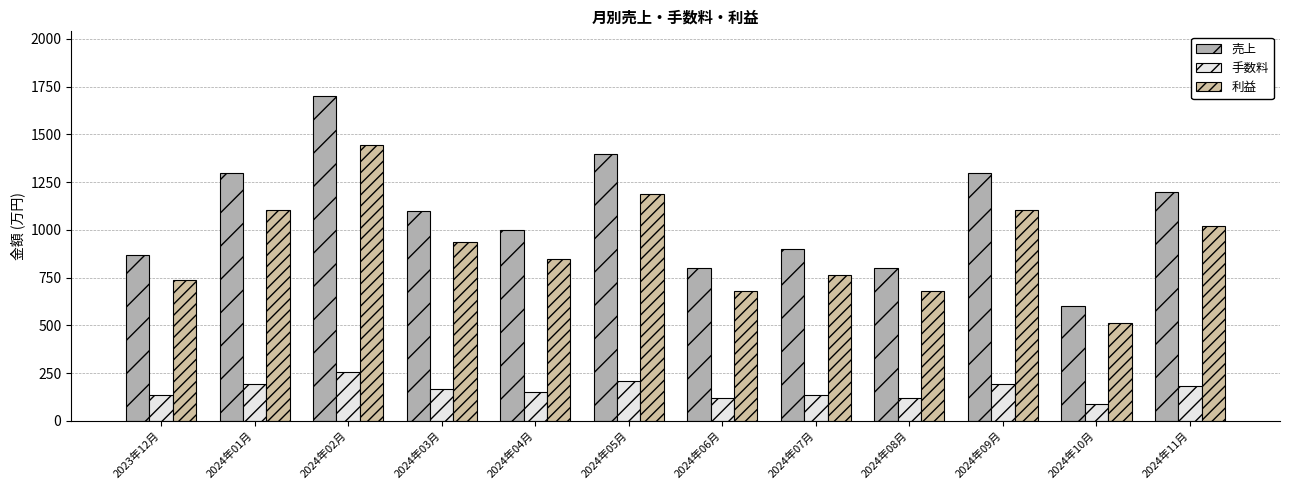

Reading left to right, transcribe all the data shown in this chart.

売上: 869.2	1300.0	1700.0	1100.0	1000.0	1400.0	800.0	900.0	800.0	1300.0	600.0	1200.0
手数料: 133.8	195.0	255.0	165.0	150.0	210.0	120.0	135.0	120.0	195.0	90.0	180.0
利益: 735.4	1105.0	1445.0	935.0	850.0	1190.0	680.0	765.0	680.0	1105.0	510.0	1020.0